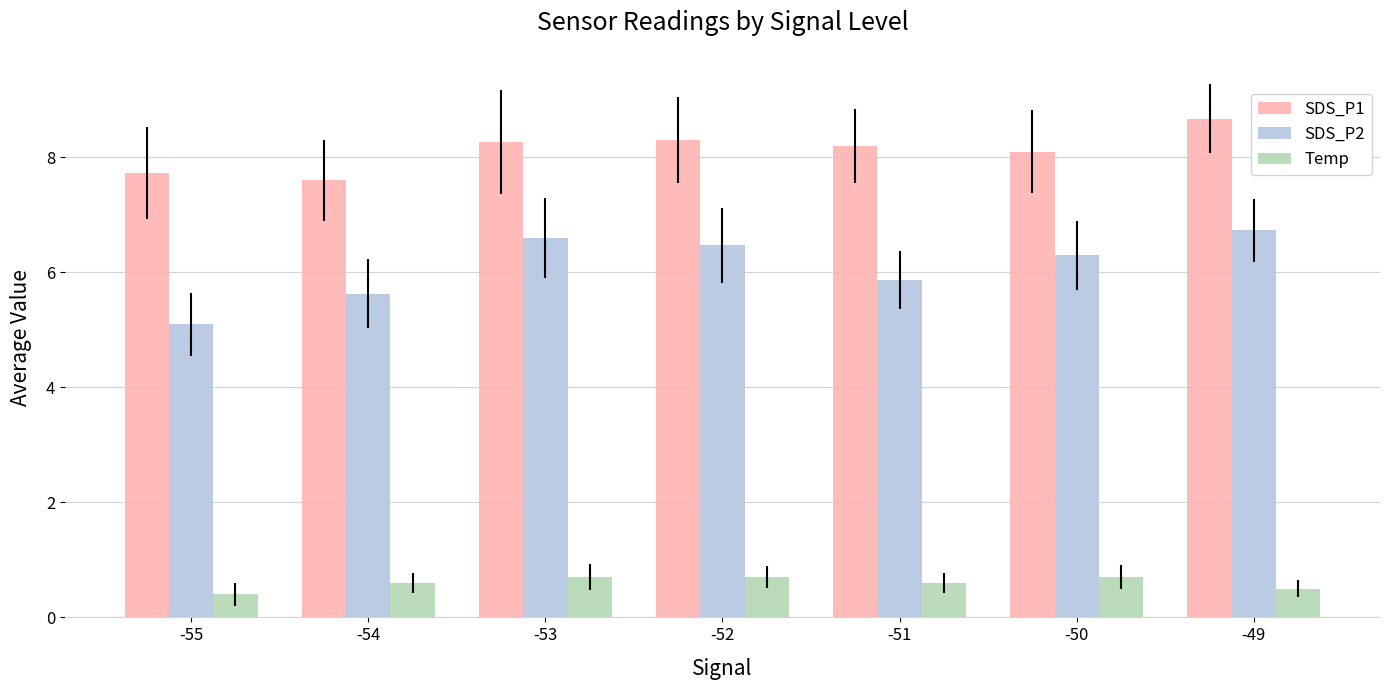

Is it true that SDS_P1 equals 8.3 at -52?

True